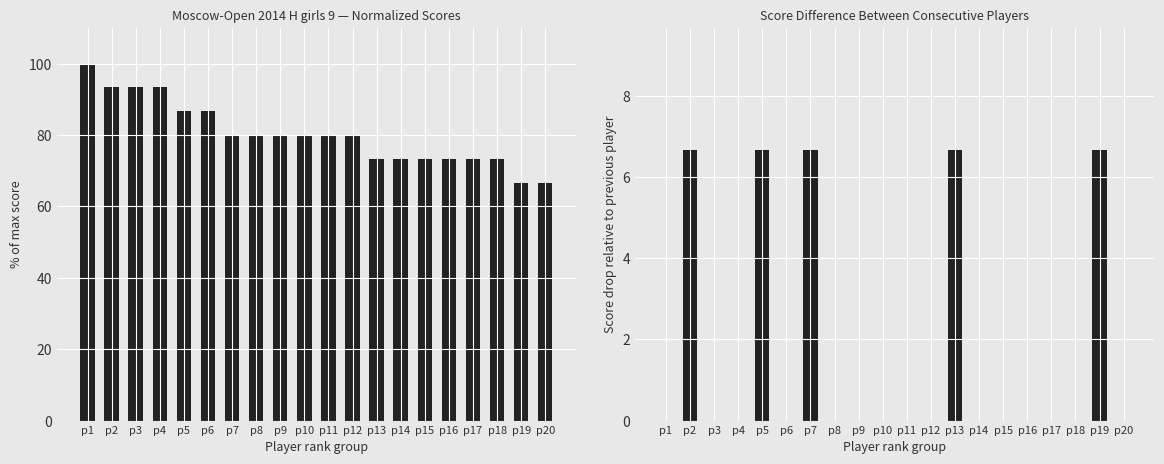

At p2, list the series in order from smallest to largest.

Score drop from previous, Points (normalized)